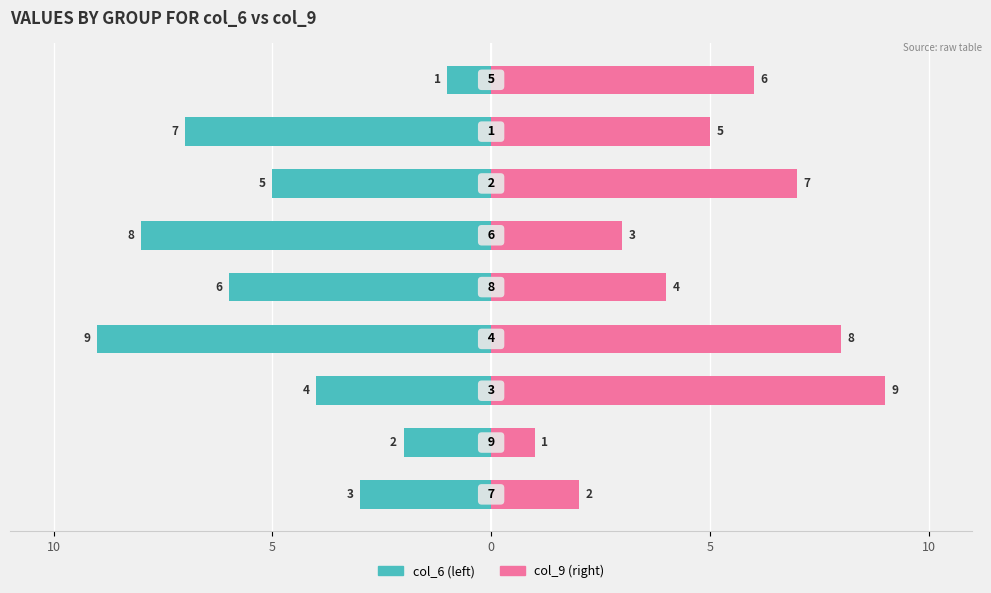

Are the bars horizontal?

Yes